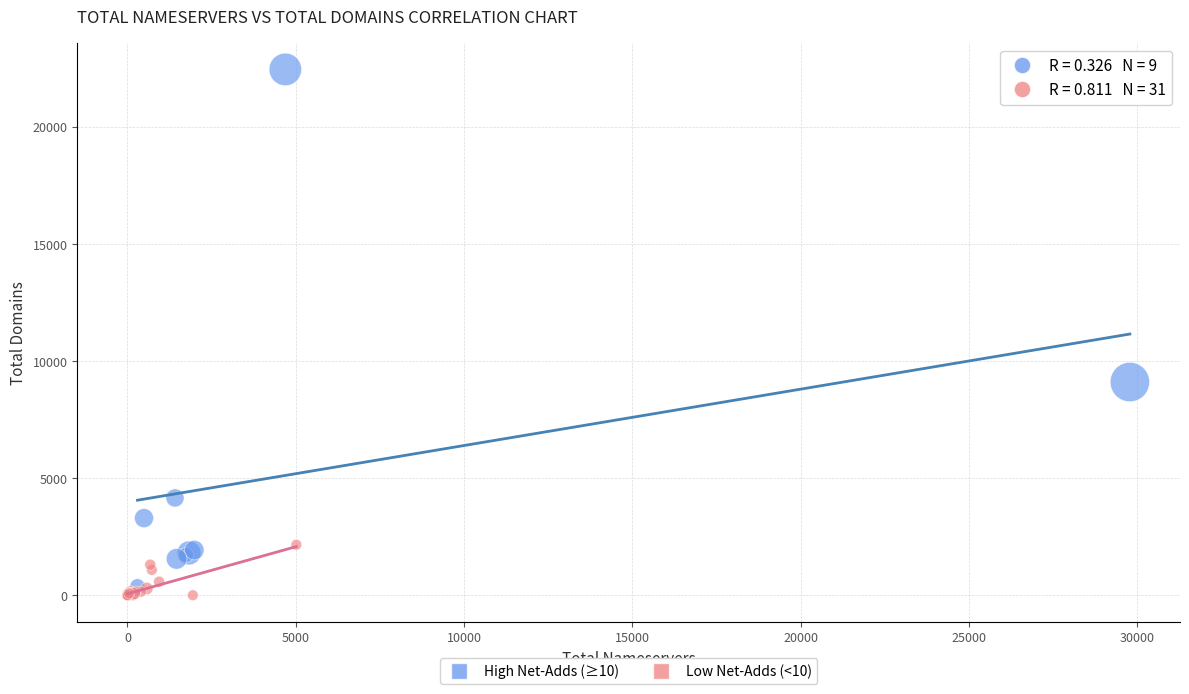

Which series has the largest Y range (max minus min)?

High Net-Adds (≥10)